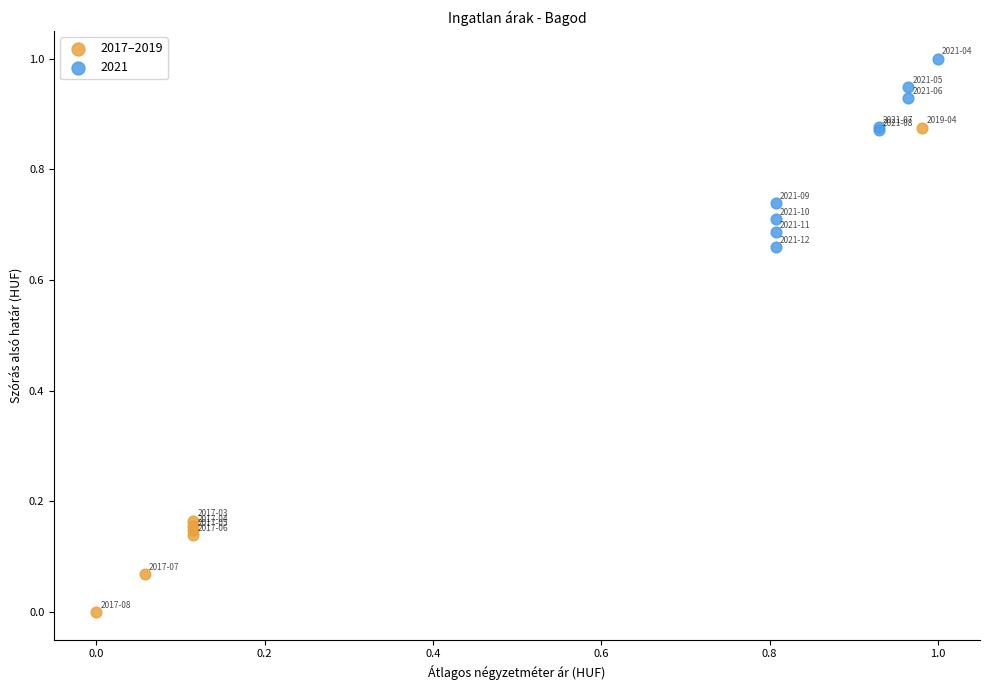

Which series reaches the minimum Y coordinate?

2017–2019